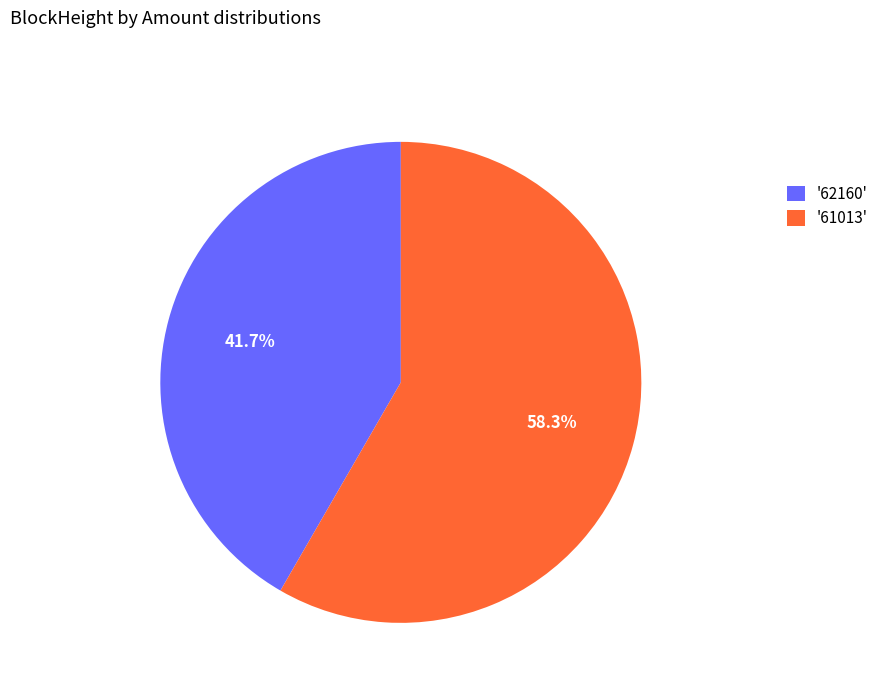

Between '62160' and '61013', which is larger?

'61013'